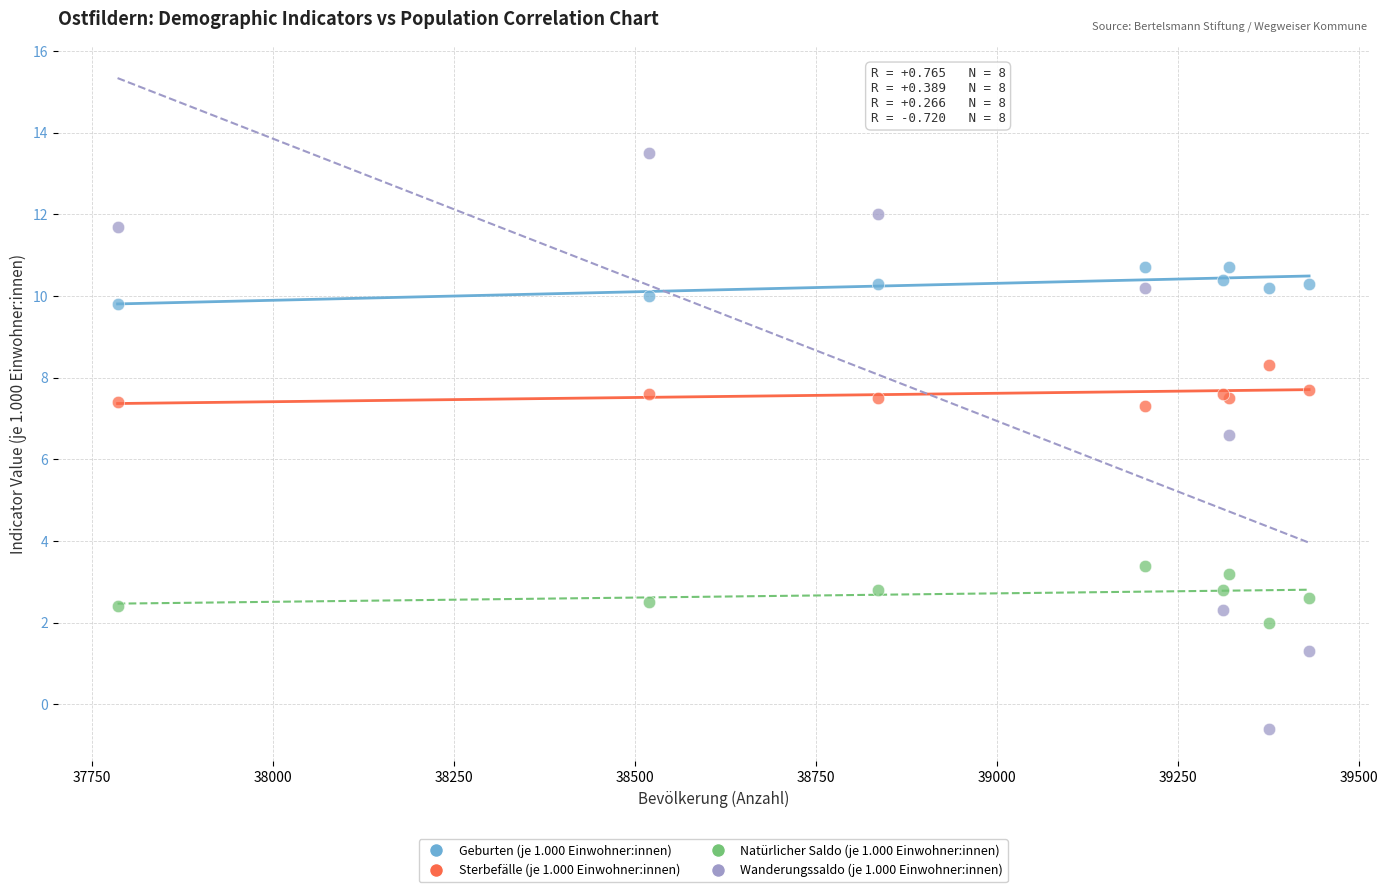

Which series has the widest spread of Y values?

Wanderungssaldo (je 1.000 Einwohner:innen)